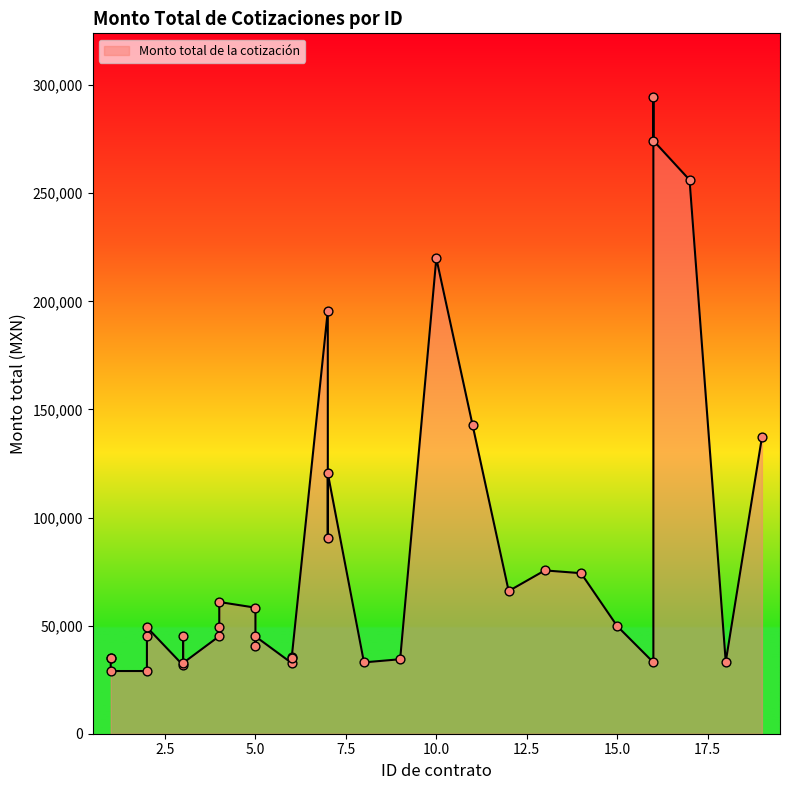

What is the ratio of the value at 3 to the value at 3?

1.0